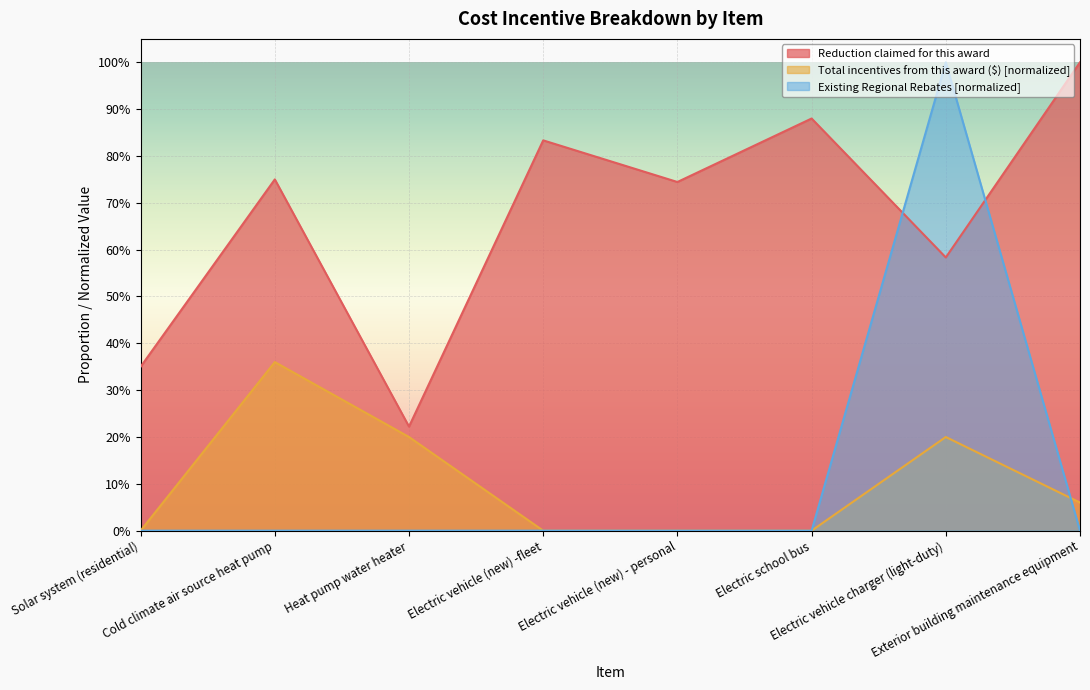

Between Electric vehicle charger (light-duty) and Electric vehicle (new) - personal, which is larger?

Electric vehicle (new) - personal